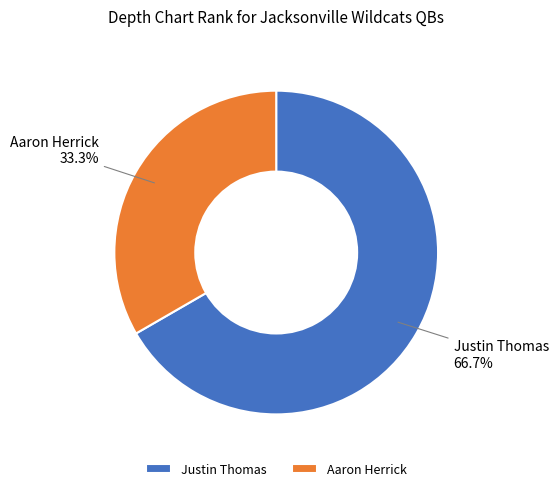

To the nearest percent, what portion does Aaron Herrick represent?

33%